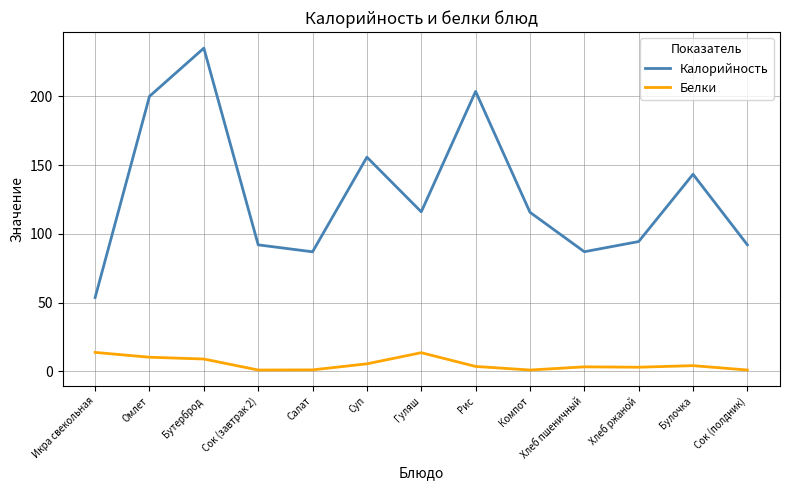

True or false: Белки and Калорийность cross at least once.

False